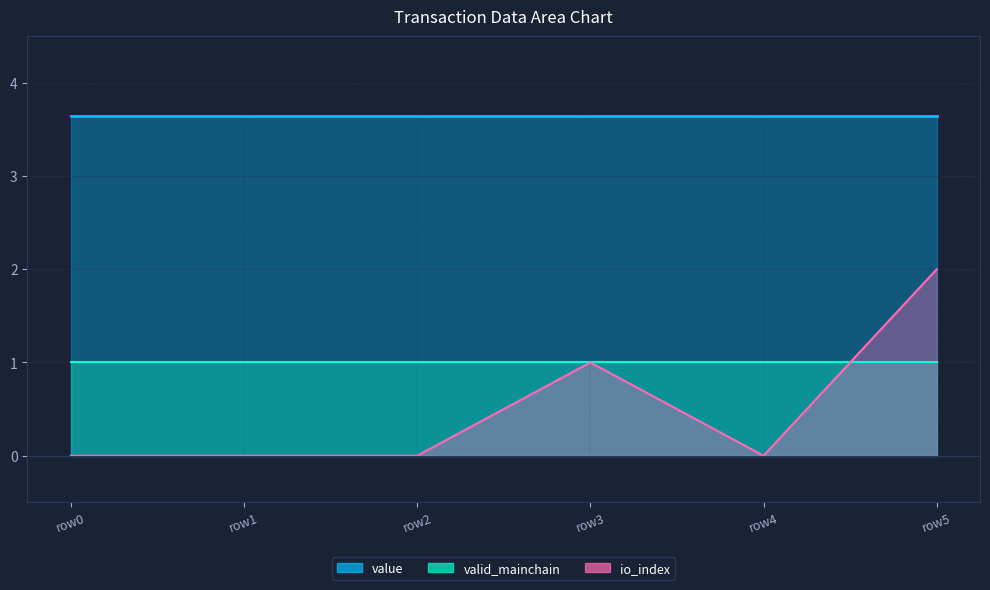

What is the sum of all valid_mainchain values?

6.0